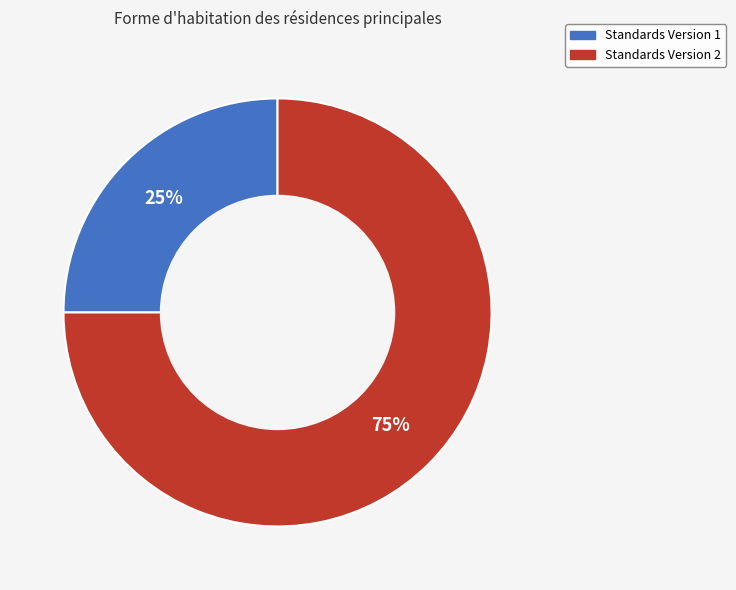

What percentage is the Standards Version 1 slice, to the nearest percent?

25%